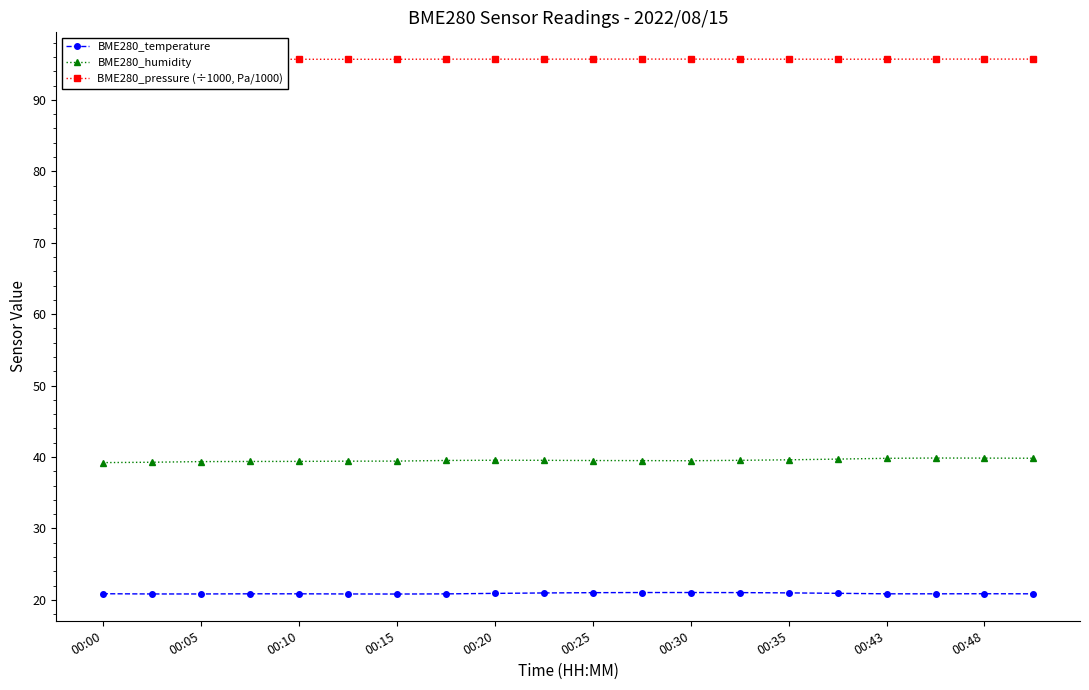

Rank the series by their maximum value, from highest to lowest.

BME280_pressure (÷1000, Pa/1000), BME280_humidity, BME280_temperature